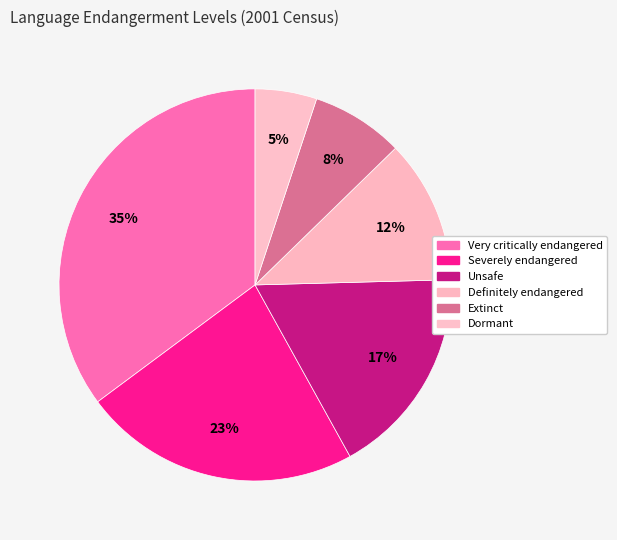

Which category has the smallest portion of the pie?

Dormant